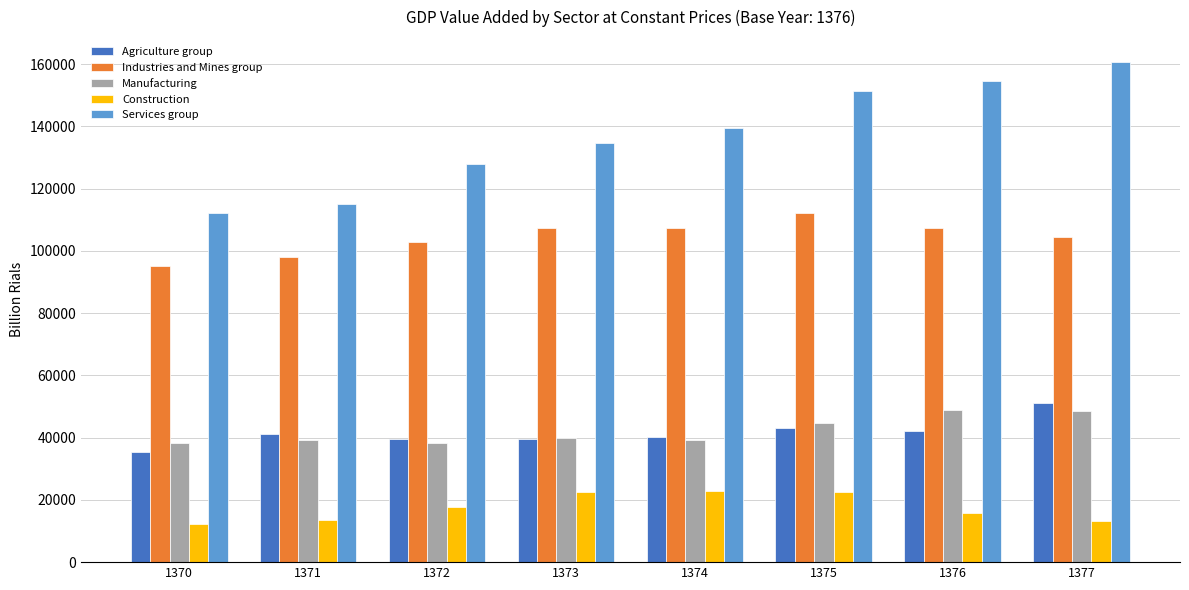

At how many categories does at least one series exceed 64841?

8